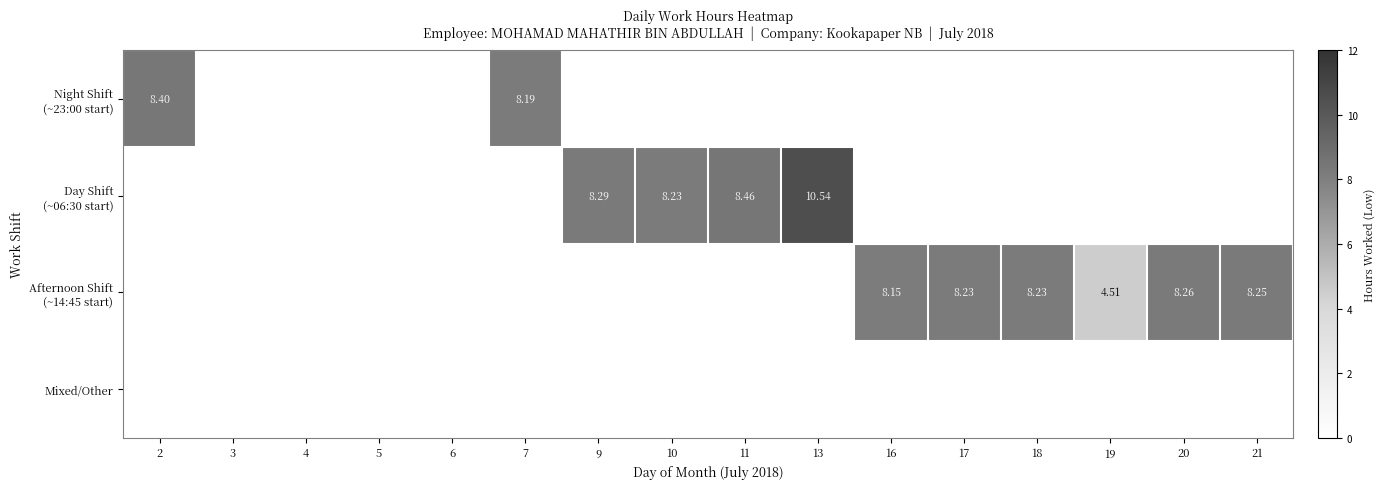

How many data points does each series have?

16